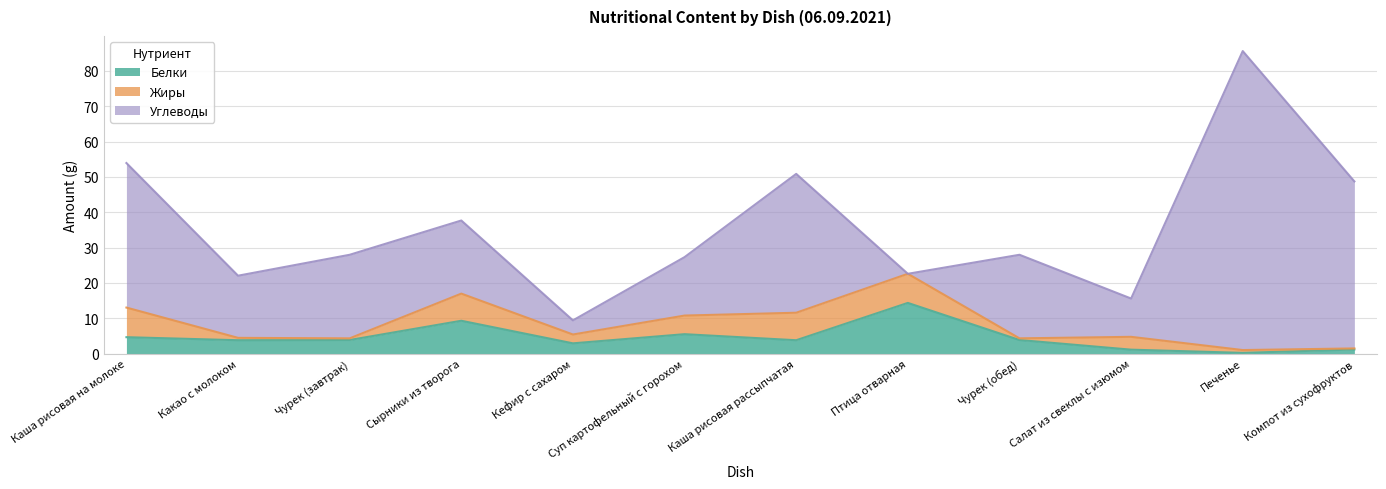

Reading right to left, list all the values displayed in this chart.

Белки: 1.2	0.2	1.1	3.8	14.3	3.8	5.5	2.9	9.3	3.8	3.8	4.6
Жиры: 0.3	0.8	3.6	0.5	8.2	7.8	5.3	2.5	7.7	0.5	0.7	8.4
Углеводы: 47.3	84.6	10.8	23.6	0.0	39.3	16.5	4.0	20.7	23.6	17.6	40.9